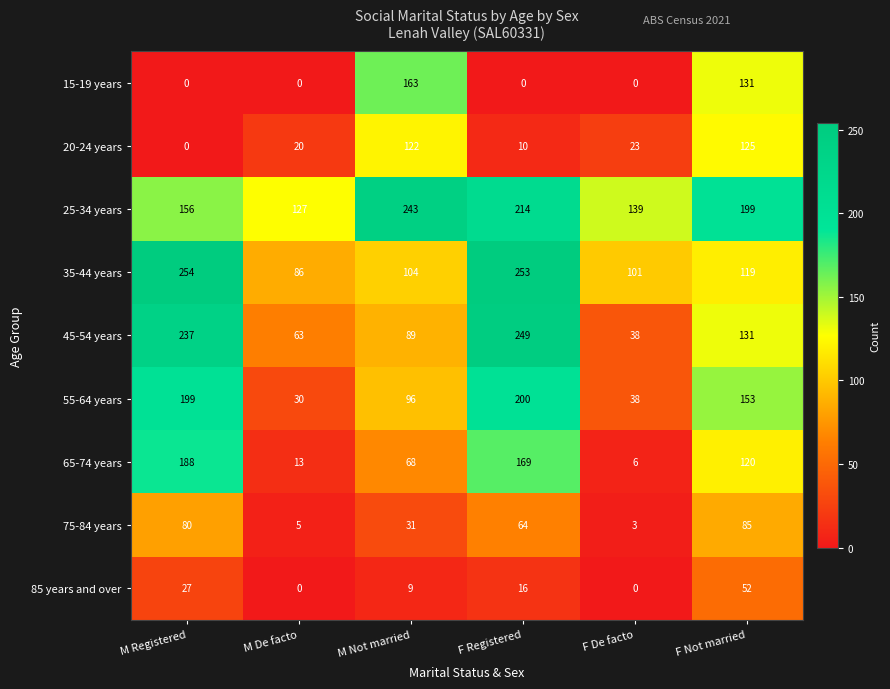

What is the approximate value of 75-84 years at M Not married, to the nearest 5?

30